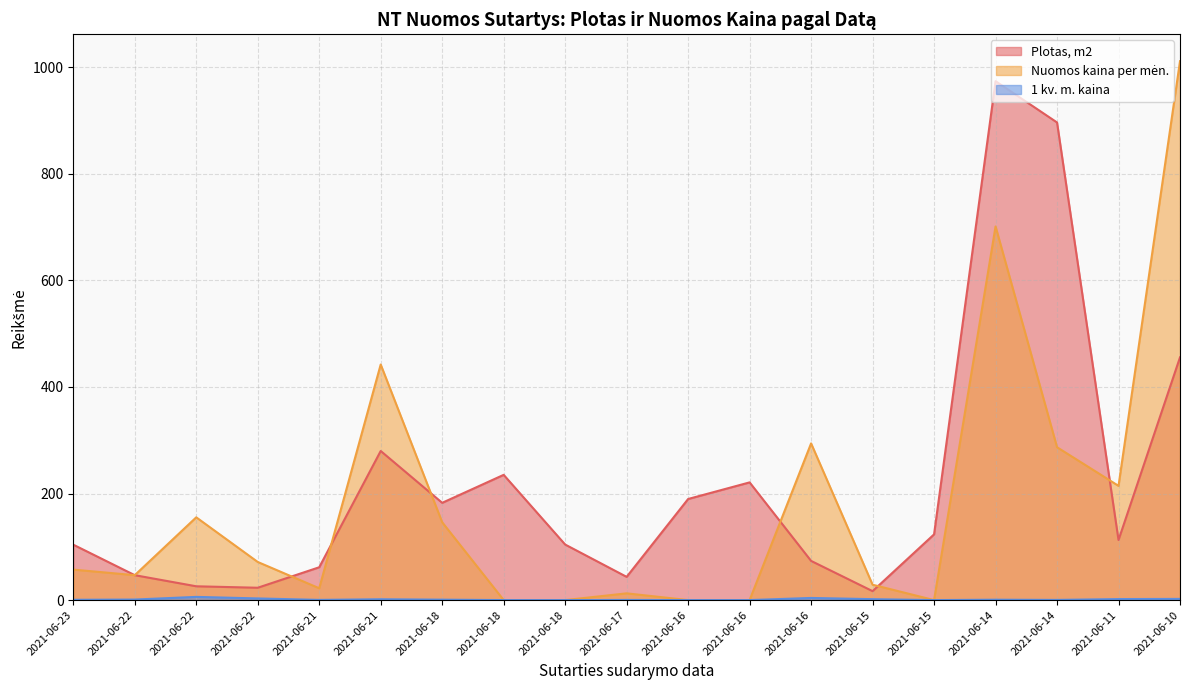

At which category does Plotas, m2 reach its first local peak?

2021-06-21